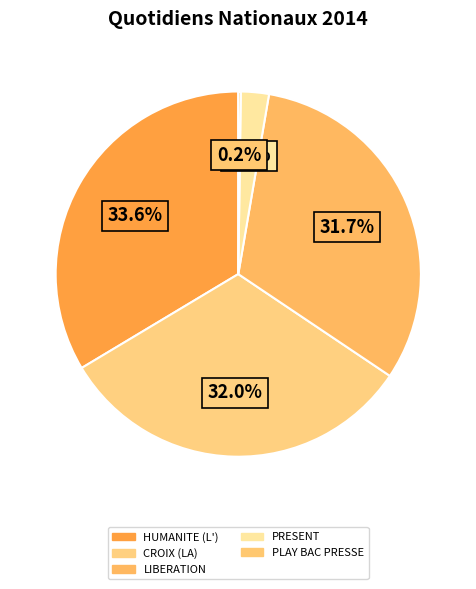

To the nearest percent, what percentage of the pie is HUMANITE (L')?

34%